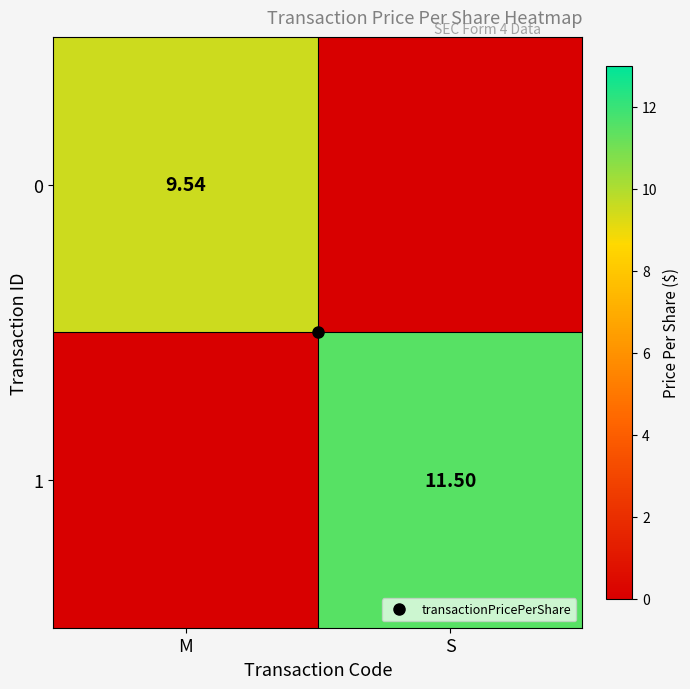

How many series are shown in this chart?

2